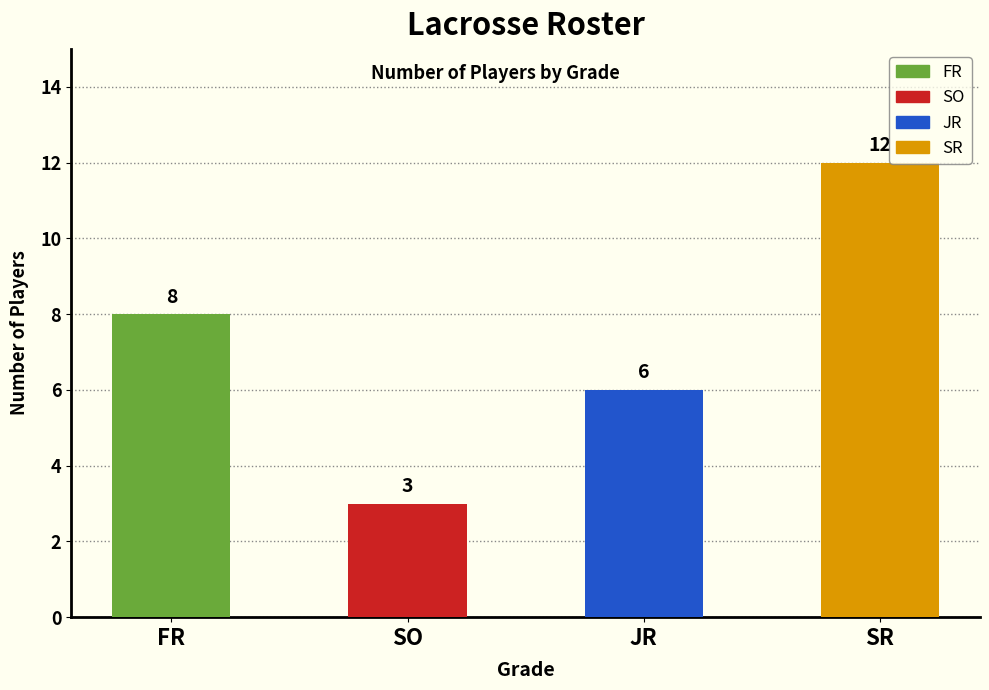

True or false: the data shows 3 at JR.

False